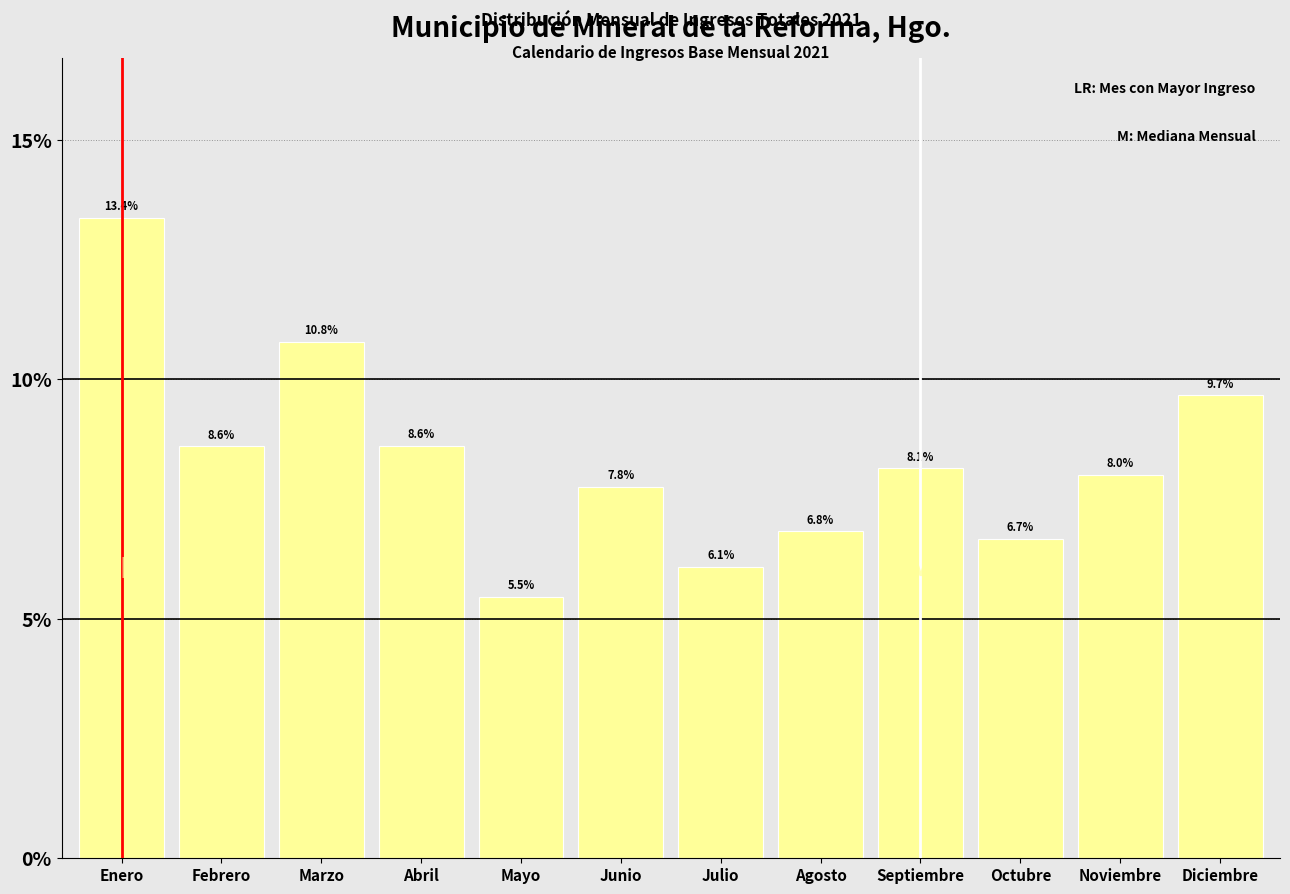

Reading left to right, what are all the values shown in this chart?

13.4	8.6	10.8	8.6	5.5	7.8	6.1	6.8	8.1	6.7	8.0	9.7